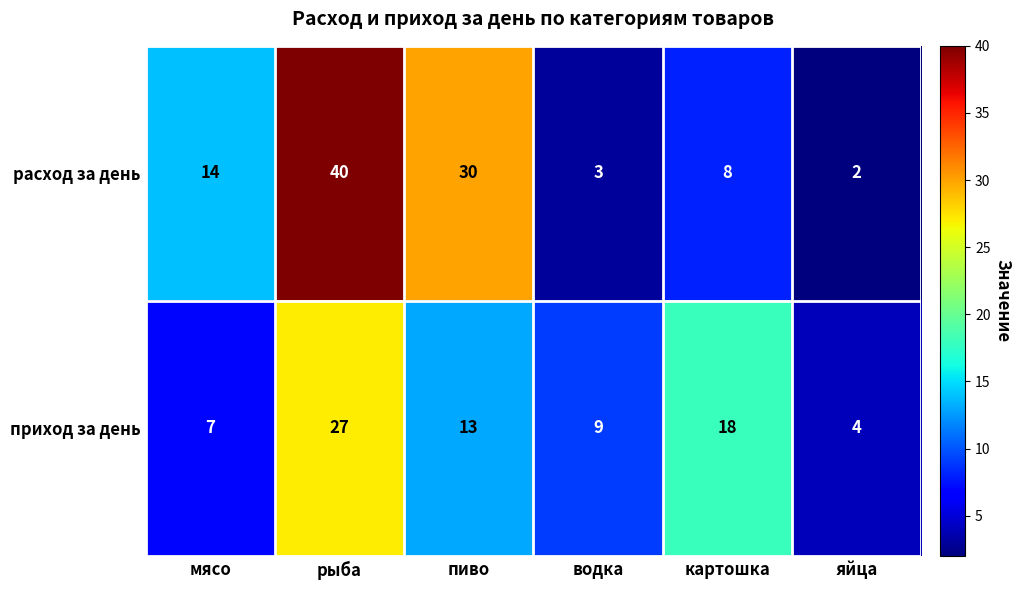

Read the расход за день value at рыба, to the nearest 10.

40